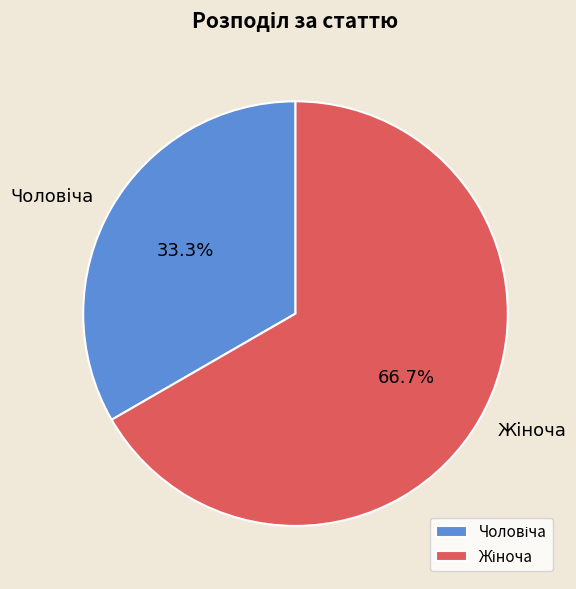

Is there a majority slice in this chart?

Yes